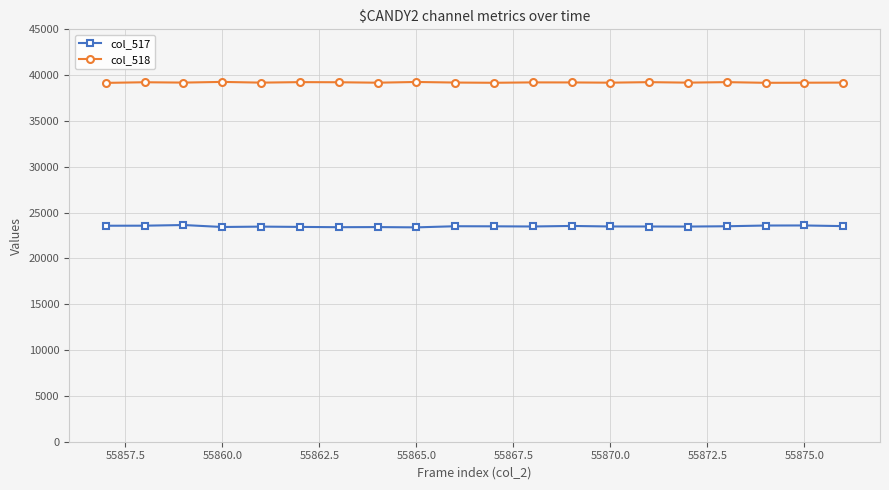

How many series are shown in this chart?

2